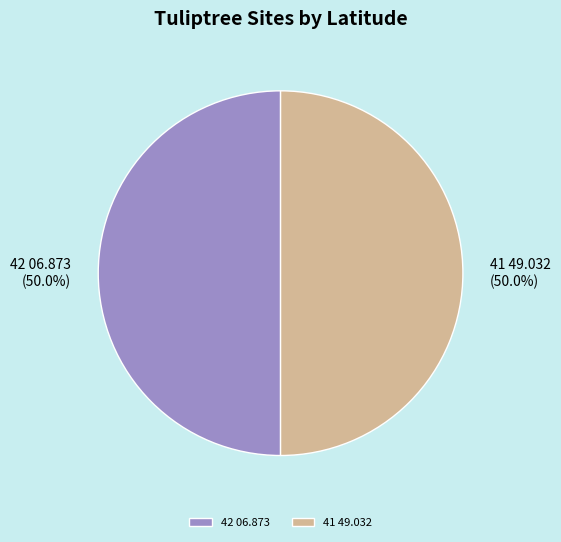

The 42 06.873 slice represents 63% of the pie. True or false?

False